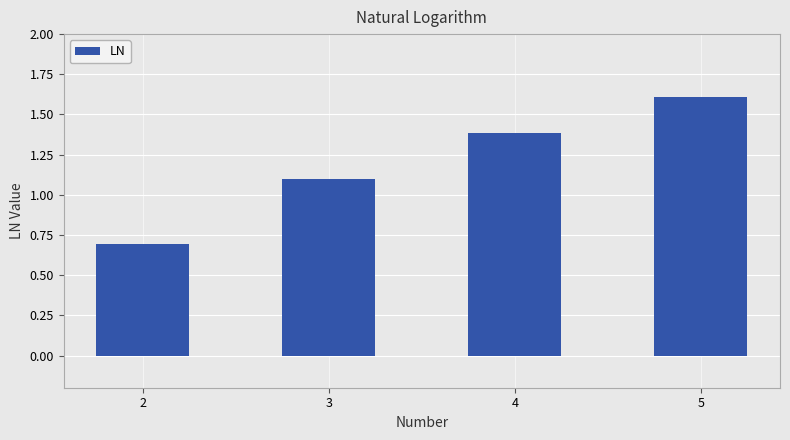

Reading left to right, list all the values displayed in this chart.

2=0.7	3=1.1	4=1.4	5=1.6